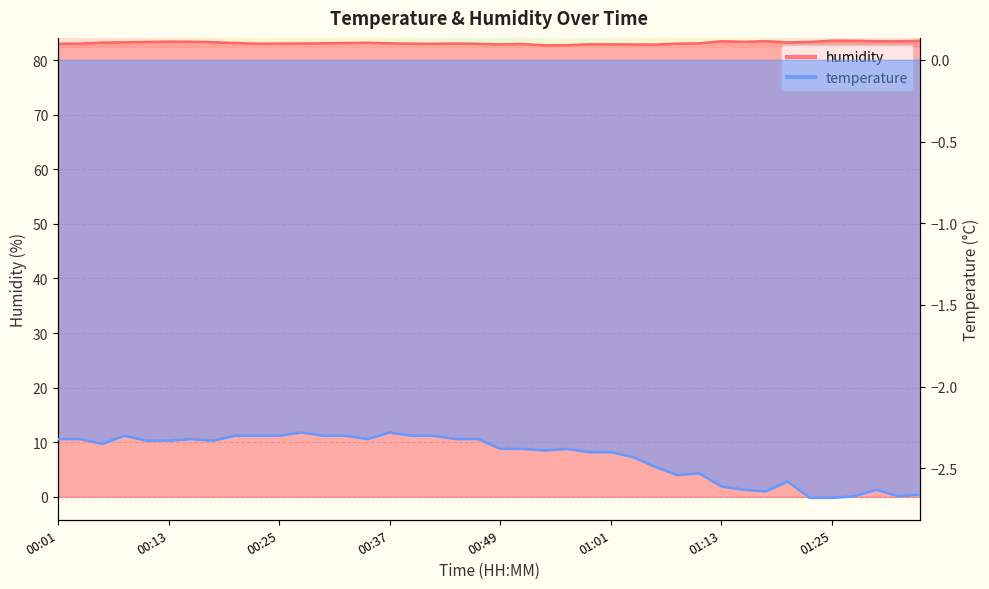

Rank the categories by humidity value from lowest to highest.

00:54, 00:56, 01:06, 01:04, 01:01, 00:49, 00:59, 00:51, 00:01, 00:47, 00:42, 00:22, 00:39, 01:09, 00:03, 00:25, 00:44, 00:27, 01:11, 00:30, 00:37, 00:32, 00:20, 00:34, 00:05, 01:21, 00:08, 00:18, 00:10, 01:23, 01:16, 00:15, 00:13, 01:33, 01:13, 01:30, 01:18, 01:35, 01:28, 01:25